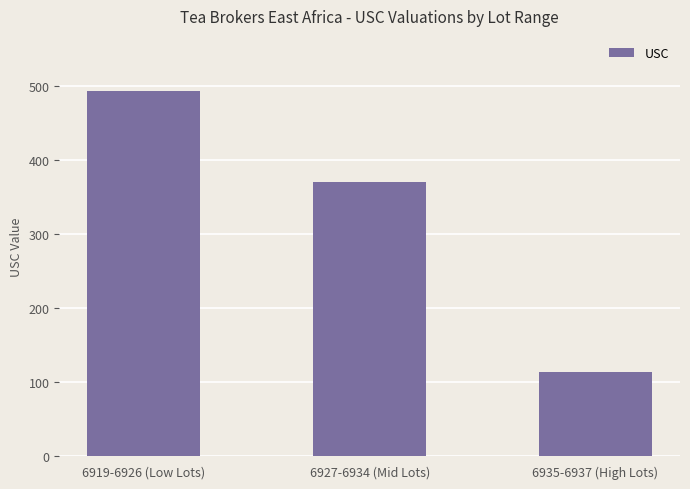

What is the approximate value at 6935-6937 (High Lots), to the nearest 5?

115